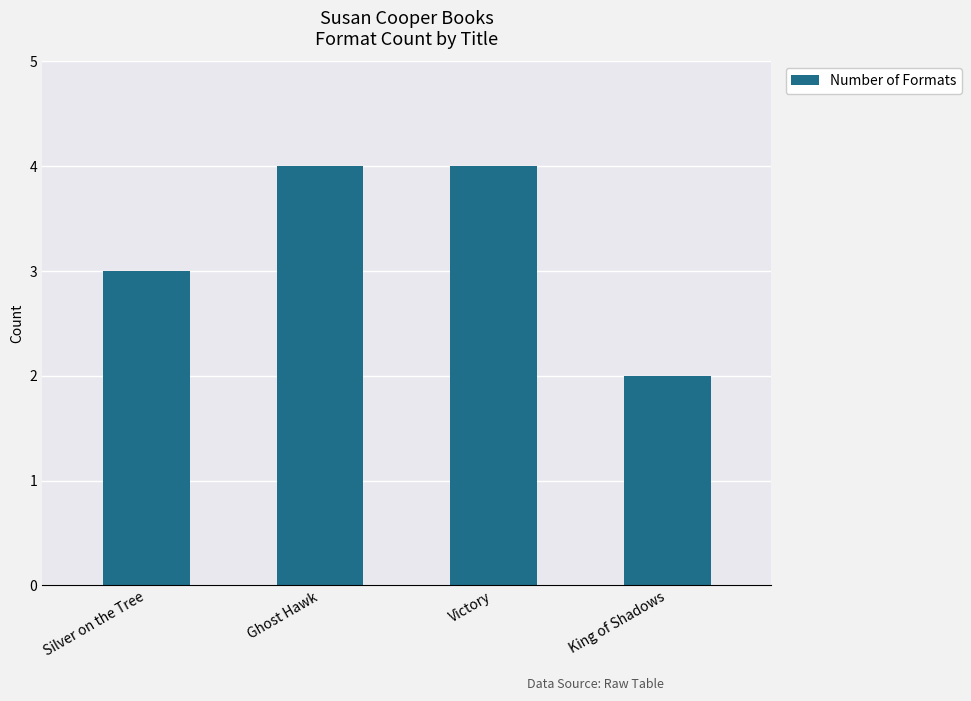

At which label is the value closest to 3?

Silver on the Tree